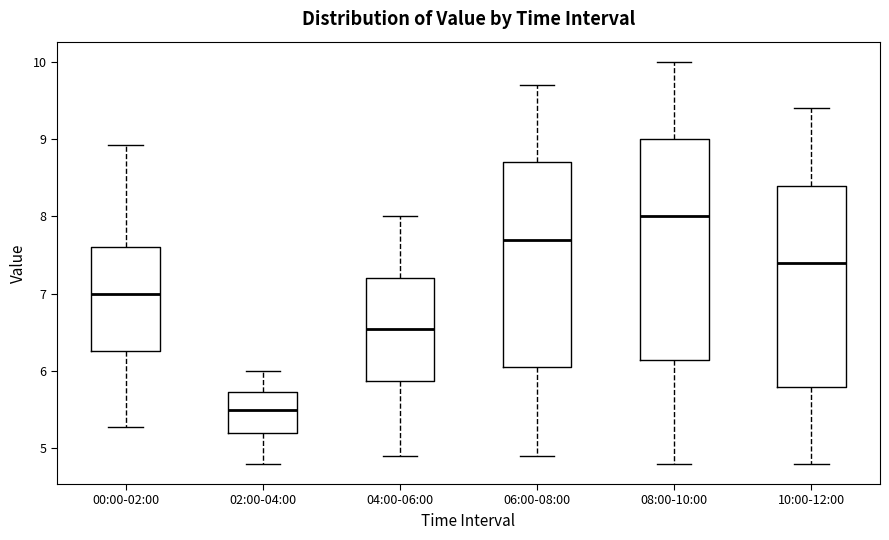

Reading left to right, read every box against the y-axis: the position of its median line, the range the box covers, and the ends of its whiskers. The values are not printed on the chart, so give them approximately, as read against the axis.

00:00-02:00: median 7.0, box 6.3 to 7.6, whiskers 5.3 to 8.9
02:00-04:00: median 5.5, box 5.2 to 5.7, whiskers 4.8 to 6.0
04:00-06:00: median 6.6, box 5.9 to 7.2, whiskers 4.9 to 8.0
06:00-08:00: median 7.7, box 6.1 to 8.7, whiskers 4.9 to 9.7
08:00-10:00: median 8.0, box 6.2 to 9.0, whiskers 4.8 to 10.0
10:00-12:00: median 7.4, box 5.8 to 8.4, whiskers 4.8 to 9.4